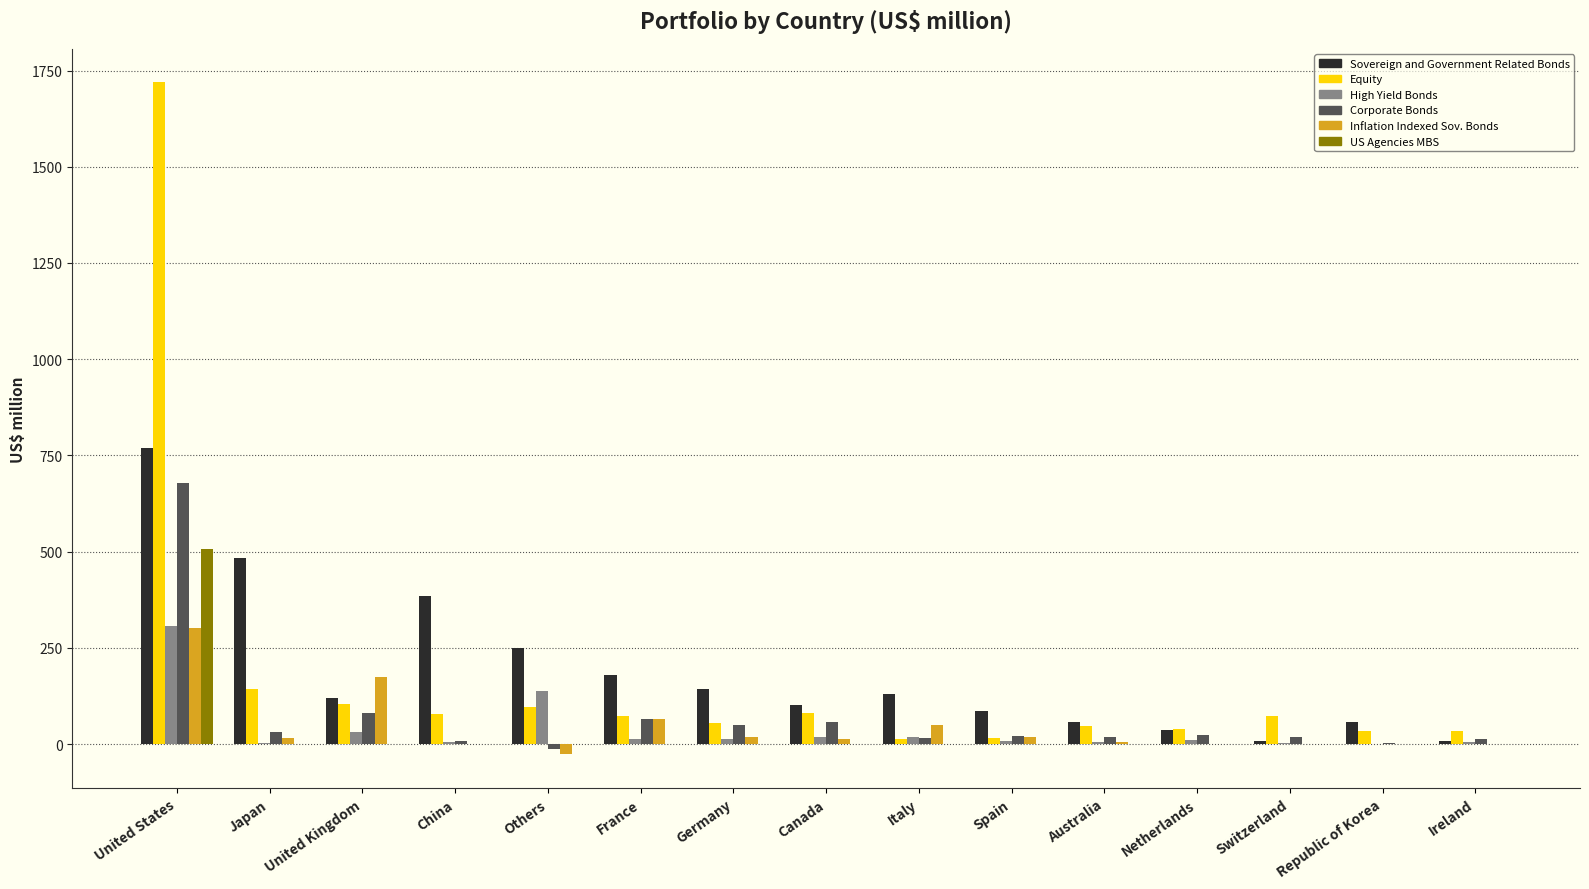

Is the value of US Agencies MBS at Canada greater than the value of Sovereign and Government Related Bonds at Japan?

No